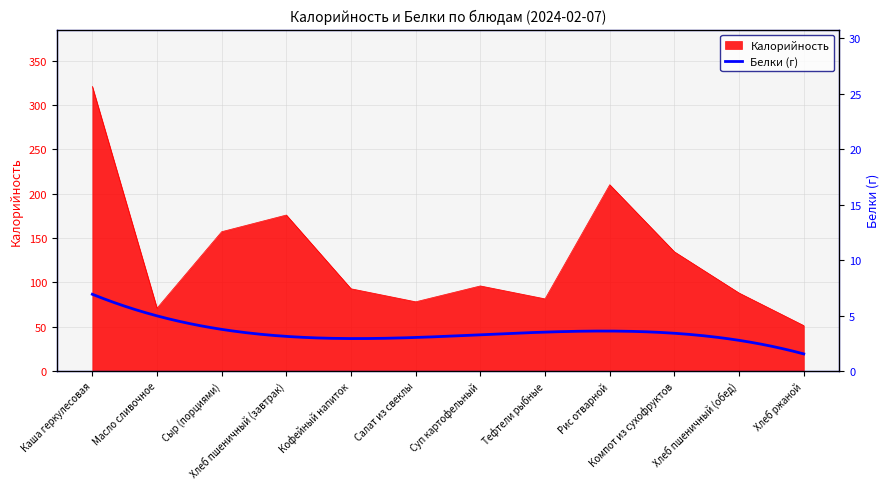

List the labels in order of value, smallest first.

Хлеб ржаной, Масло сливочное, Салат из свеклы, Тефтели рыбные, Хлеб пшеничный (обед), Кофейный напиток, Суп картофельный, Компот из сухофруктов, Сыр (порциями), Хлеб пшеничный (завтрак), Рис отварной, Каша геркулесовая